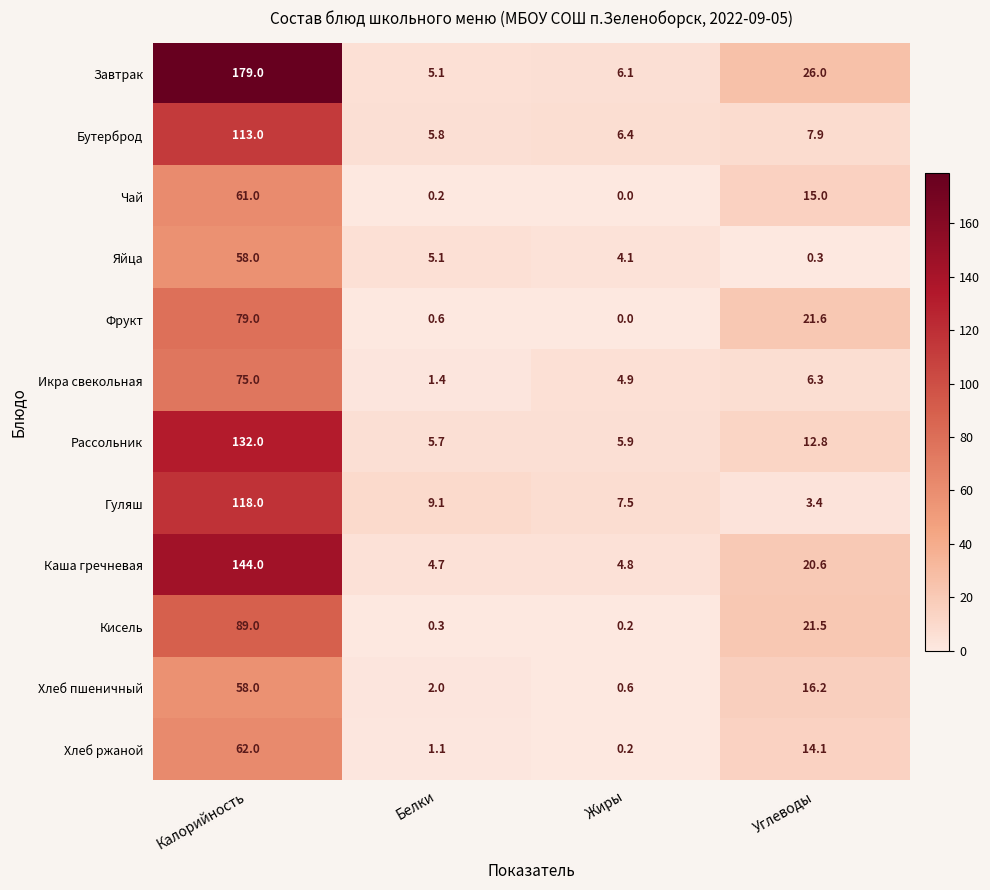

What is the spread (max minus min) of values at Белки?

8.9